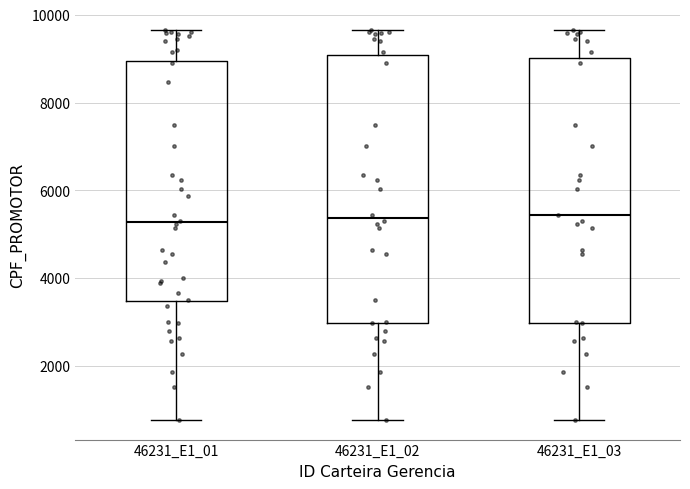

Reading left to right, read every box against the y-axis: the position of its median line, the range the box covers, and the ends of its whiskers. The values are not printed on the chart, so give them approximately, as read against the axis.

46231_E1_01: median 5200, box 3400 to 9000, whiskers 800 to 9600
46231_E1_02: median 5400, box 3000 to 9000, whiskers 800 to 9600
46231_E1_03: median 5400, box 3000 to 9000, whiskers 800 to 9600